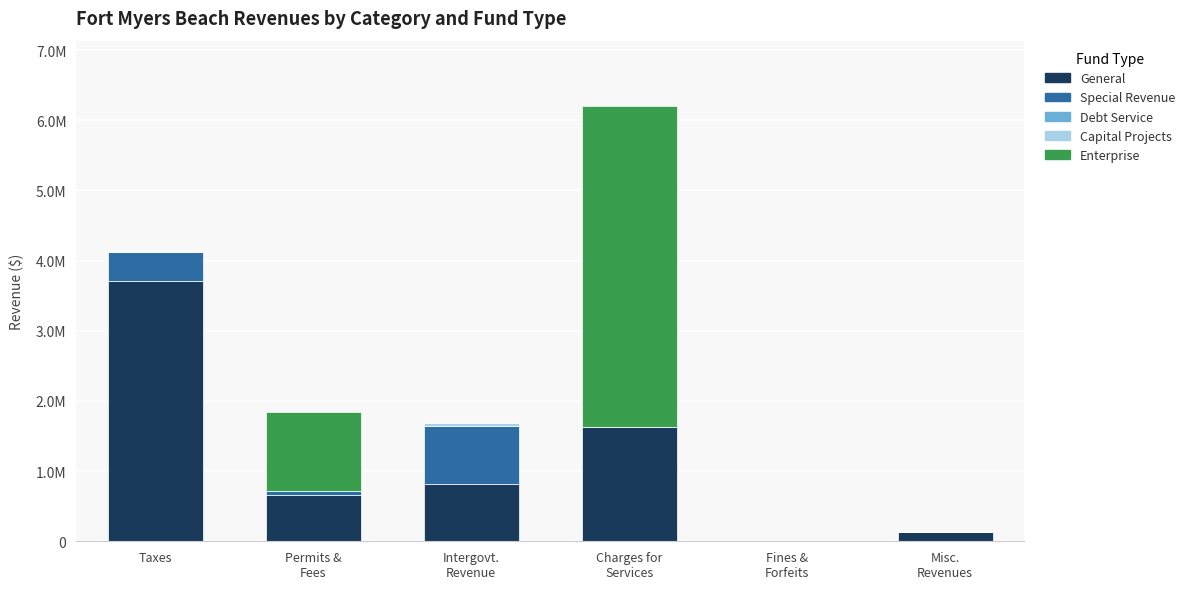

Which series has the largest total across all categories?

General